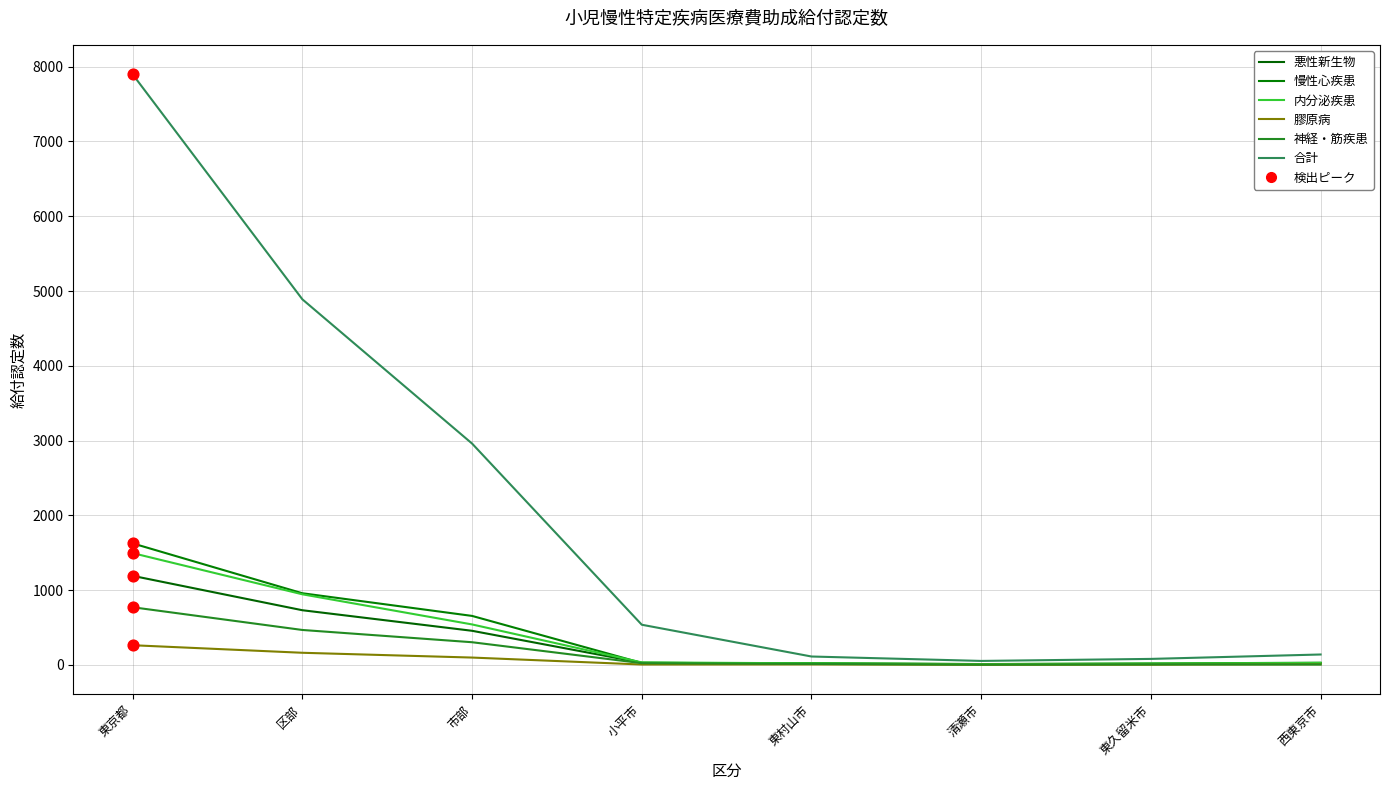

At how many categories does at least one series exceed 6278?

1